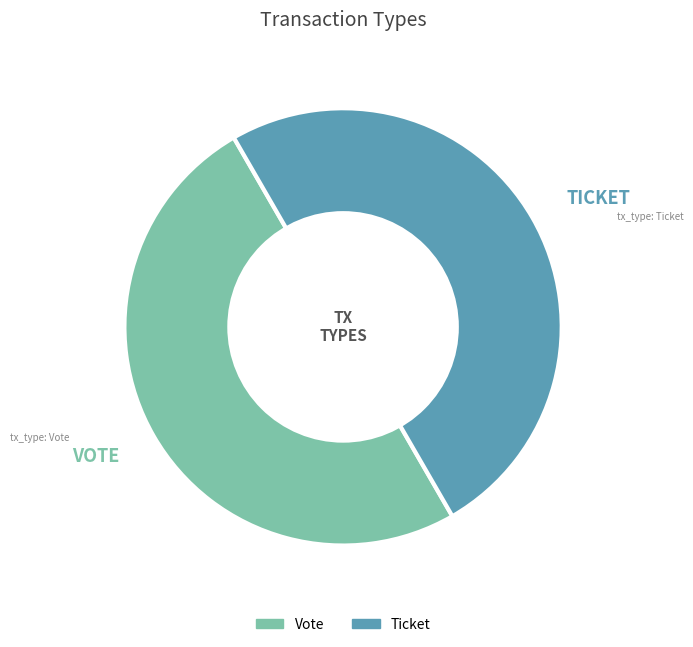

True or false: Vote accounts for 62% of the total.

False